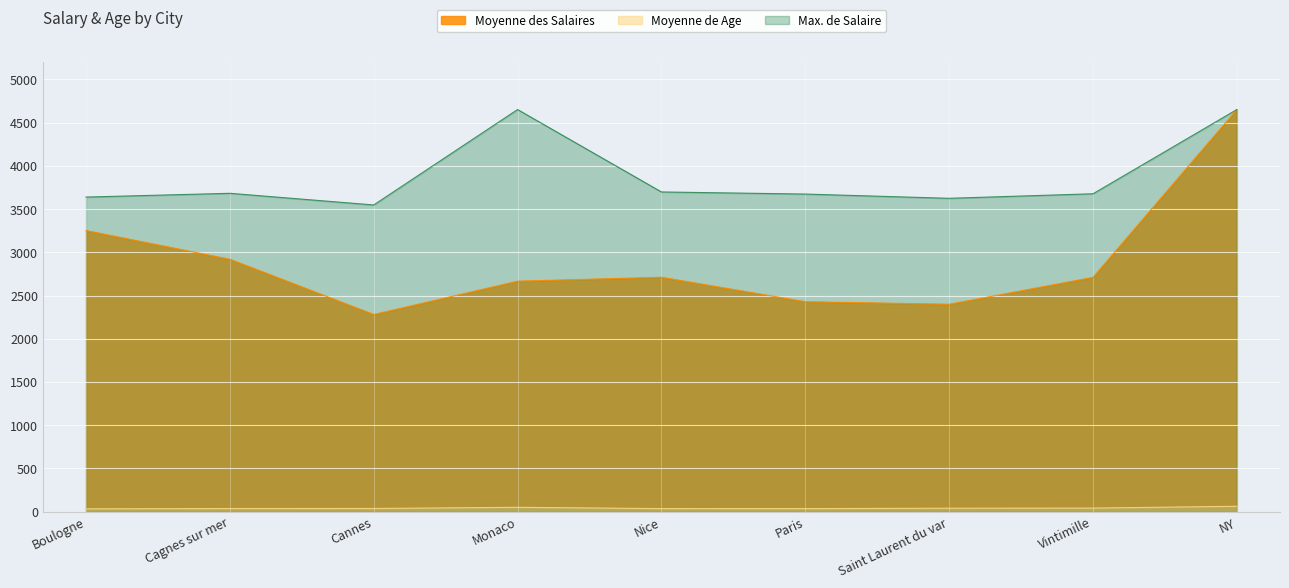

Which category has the highest value in the Moyenne de Age series?

NY